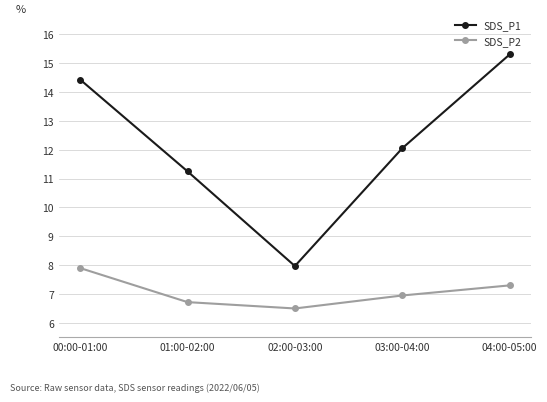

What is the difference between the maximum and minimum values in the SDS_P2 series?

1.4